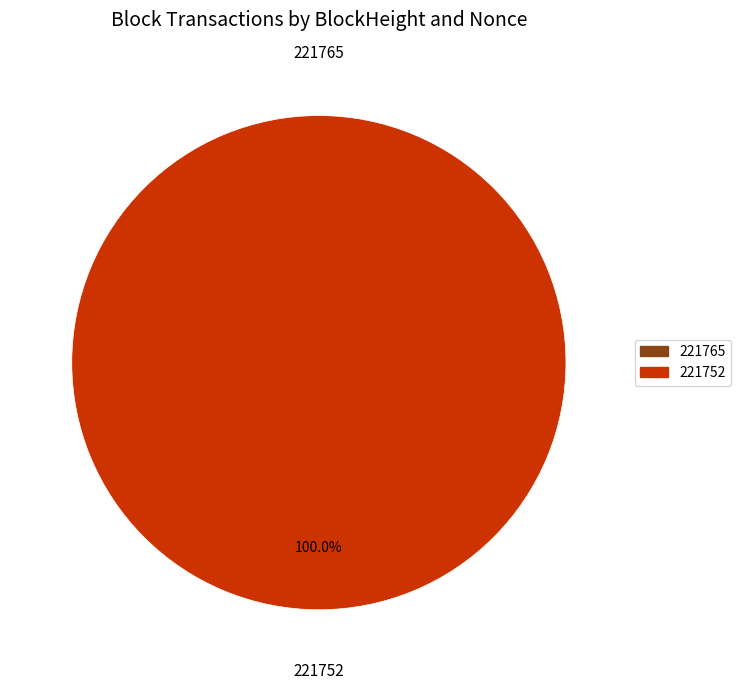

Count the number of slices in the pie.

2